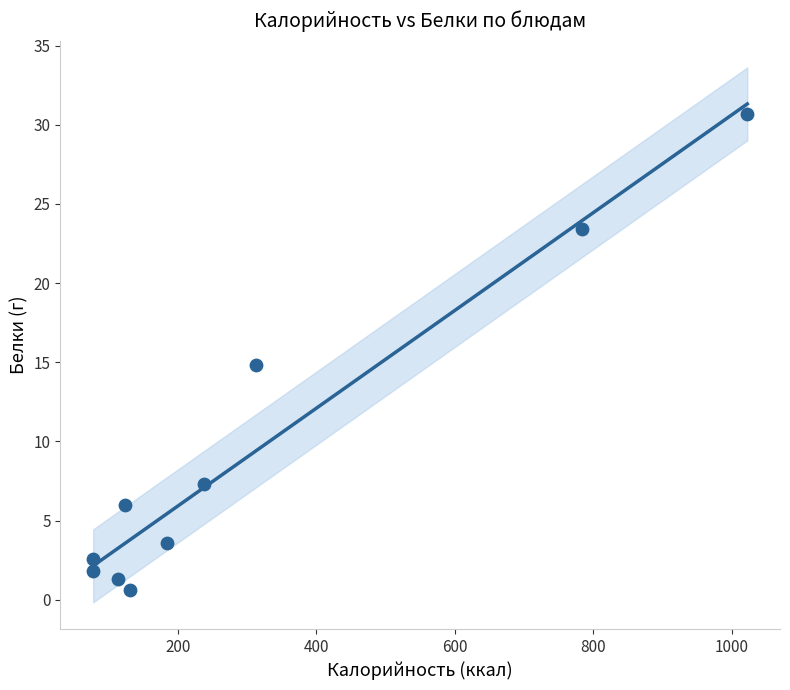

What is the range of Y values (max minus min)?

30.1